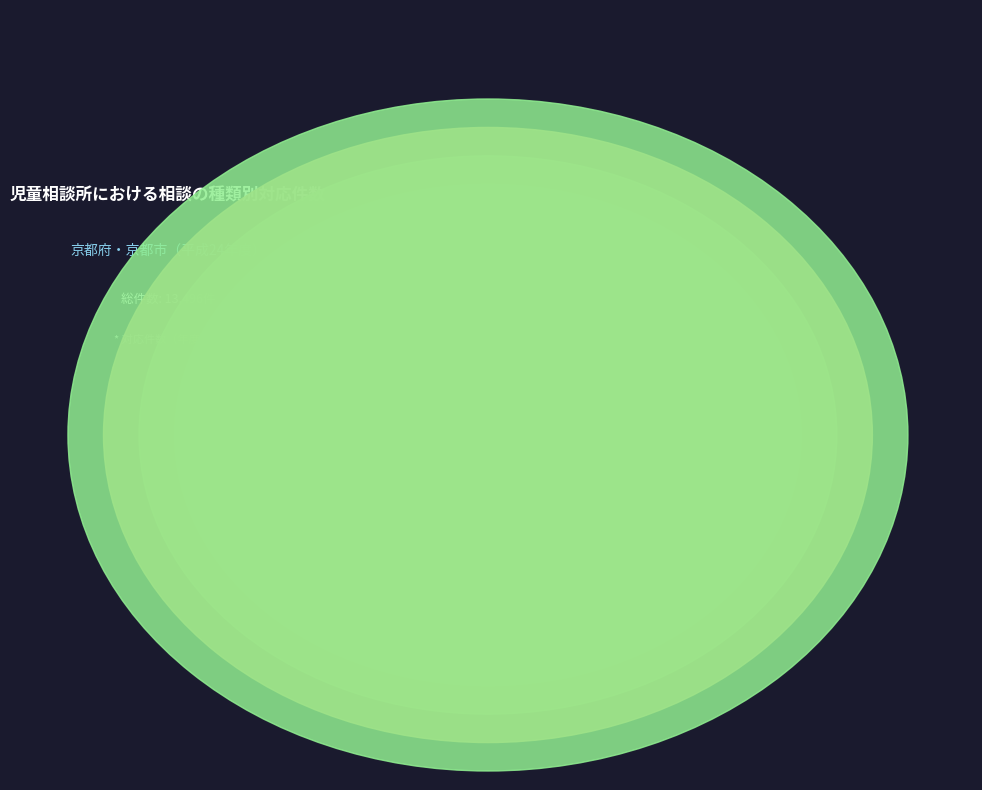

Rank the categories by value from highest to lowest.

知的障害相談, 養護相談, 言語発達障害相談, 自閉症等相談, 触法行為等相談, 肢体不自由相談, ぐ犯行為等相談, 視聴覚障害相談, 重症心身障害相談, 保健相談